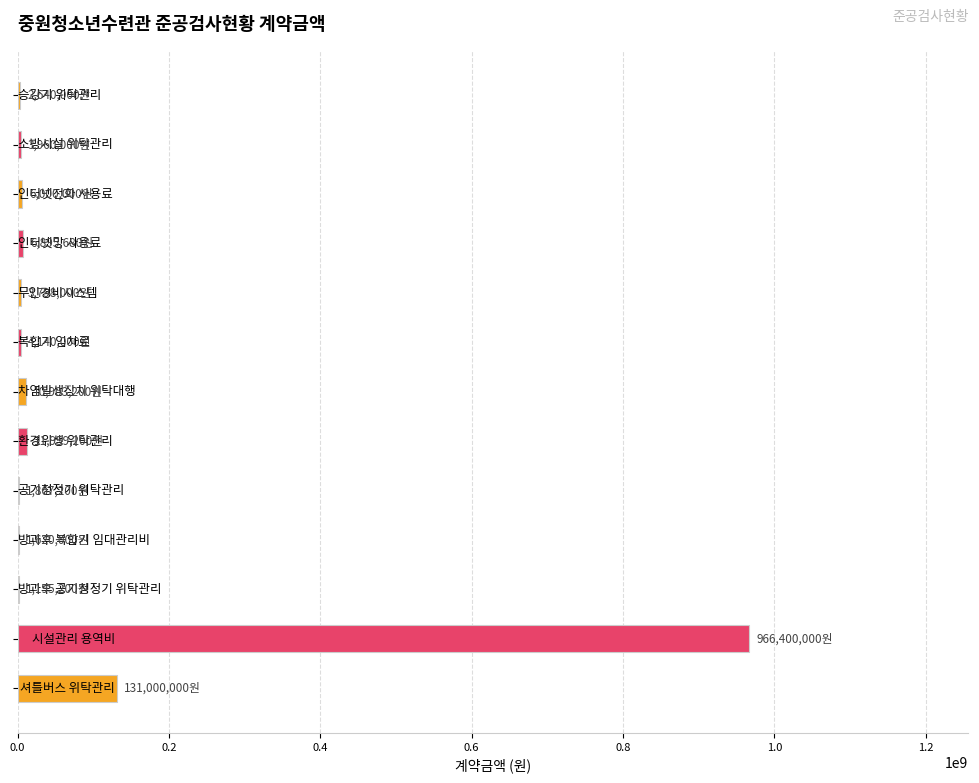

Are the bars horizontal?

Yes